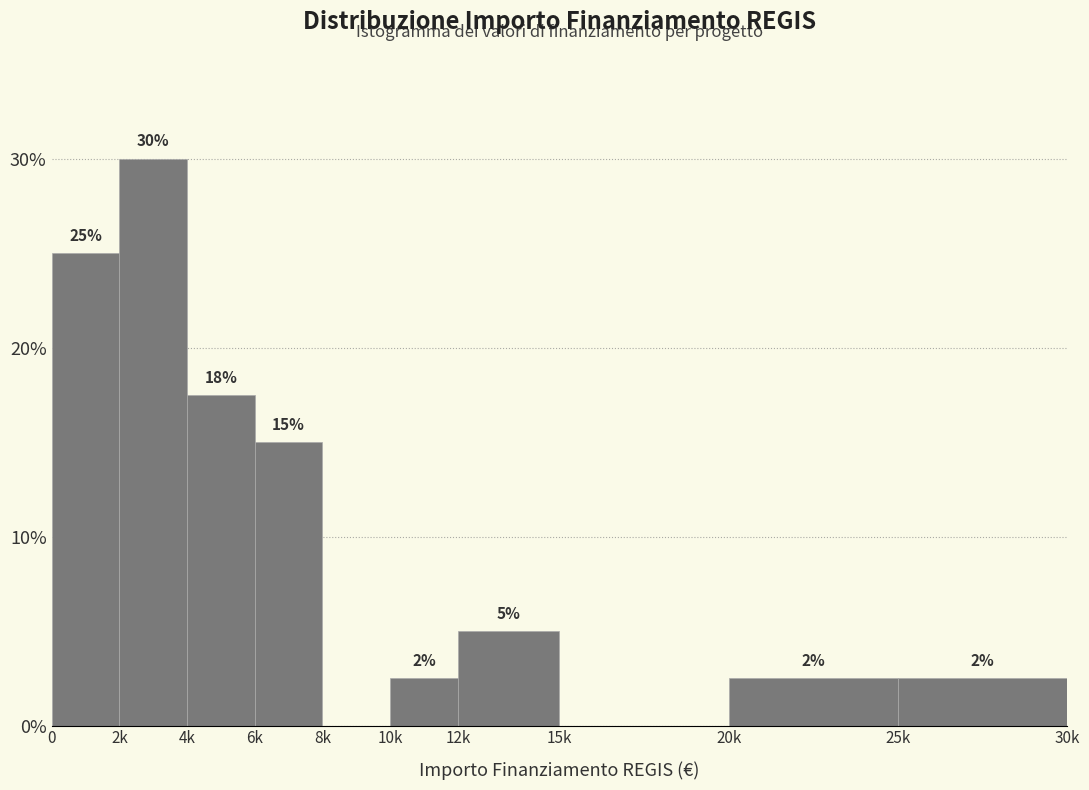

The chart shows a value of 0.8 at 25k. True or false?

False